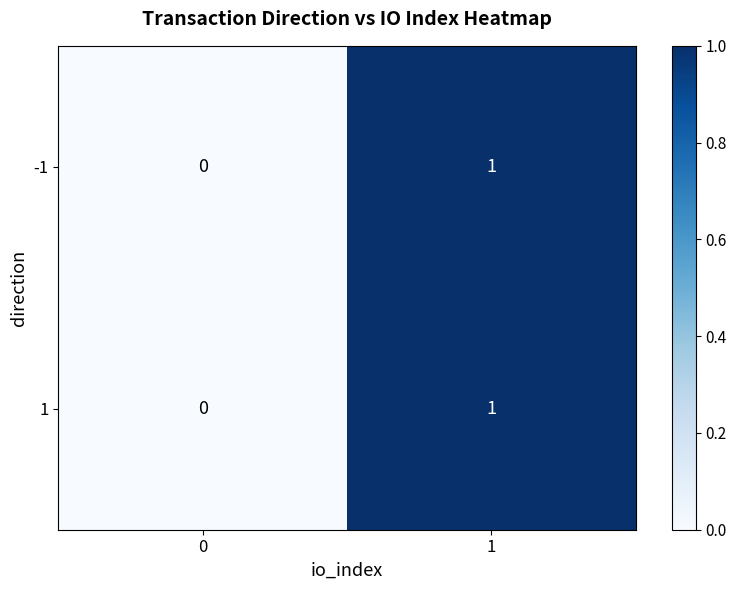

Is the value of -1 at 1 greater than the value of 1 at 0?

Yes